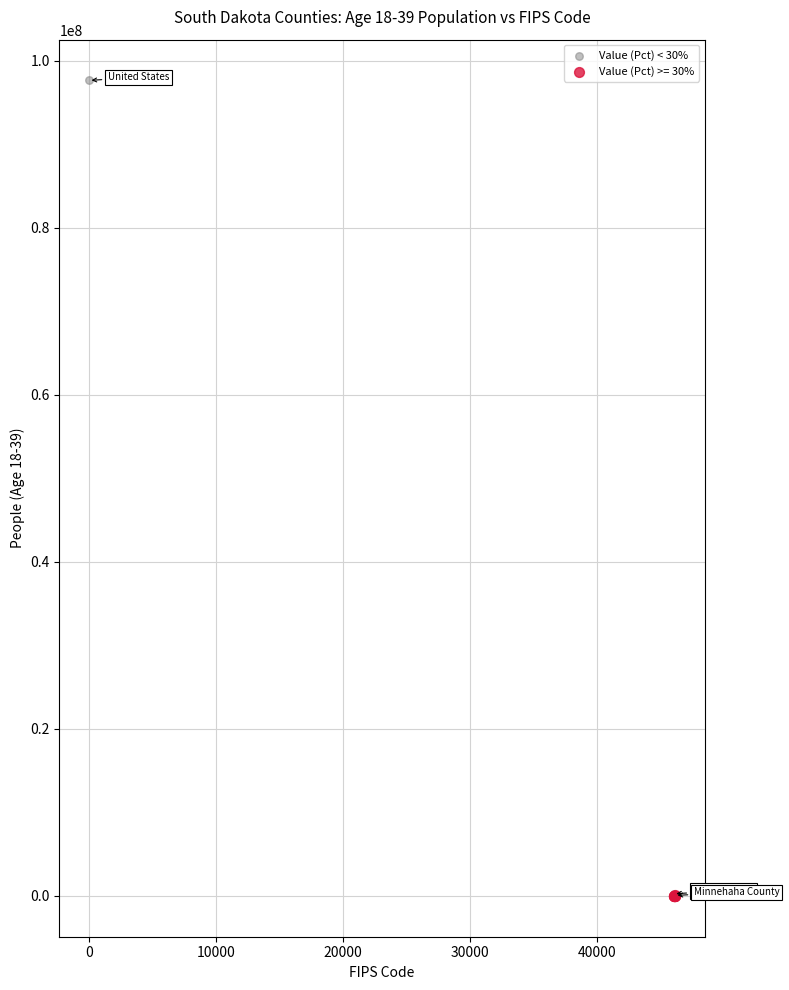

Which series reaches the maximum Y coordinate?

Value (Pct) < 30%